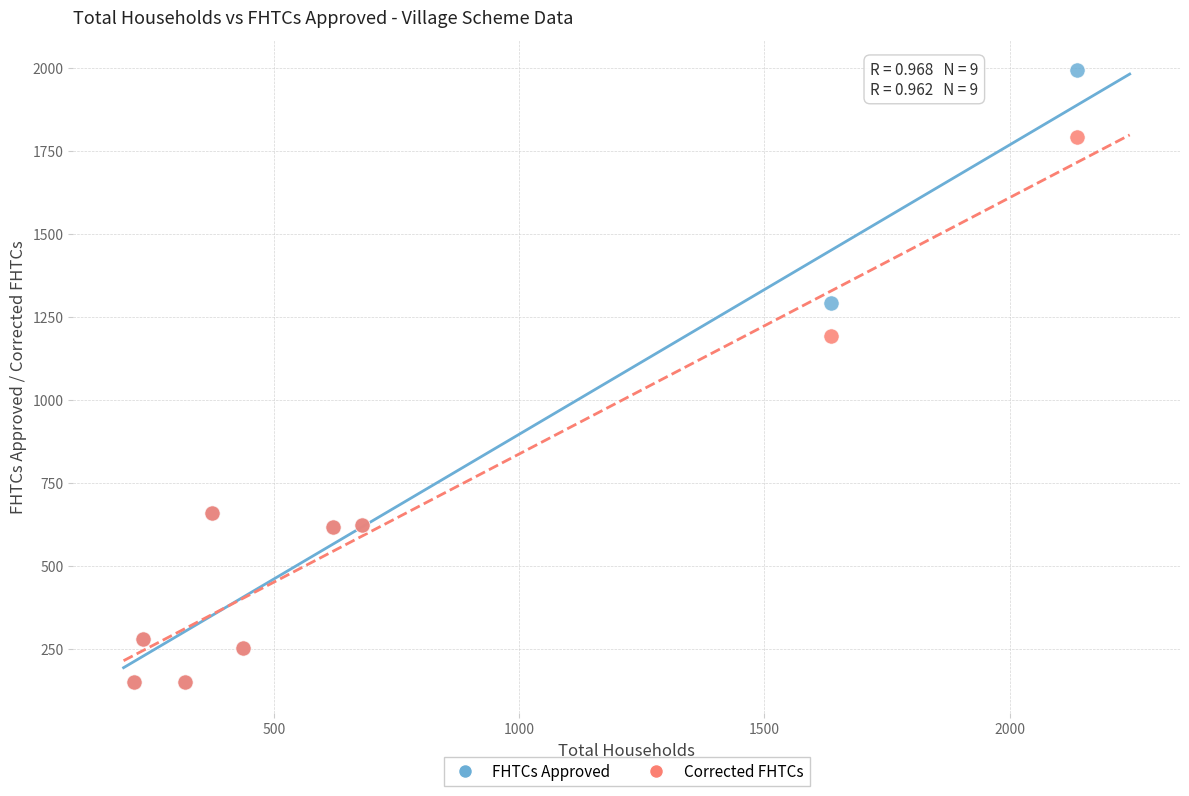

Across all series, what Y value is closest to 1071?

1193